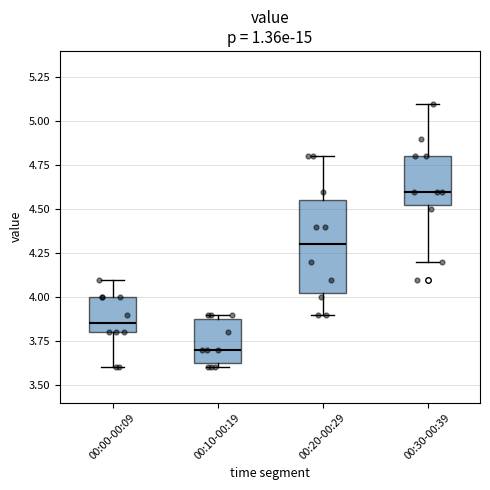

Reading left to right, read every box against the y-axis: the position of its median line, the range the box covers, and the ends of its whiskers. The values are not printed on the chart, so give them approximately, as read against the axis.

00:00-00:09: median 3.85, box 3.80 to 4.00, whiskers 3.60 to 4.10
00:10-00:19: median 3.70, box 3.65 to 3.90, whiskers 3.60 to 3.90 (just above the box's upper edge)
00:20-00:29: median 4.30, box 4.05 to 4.55, whiskers 3.90 to 4.80
00:30-00:39: median 4.60, box 4.55 to 4.80, whiskers 4.20 to 5.10